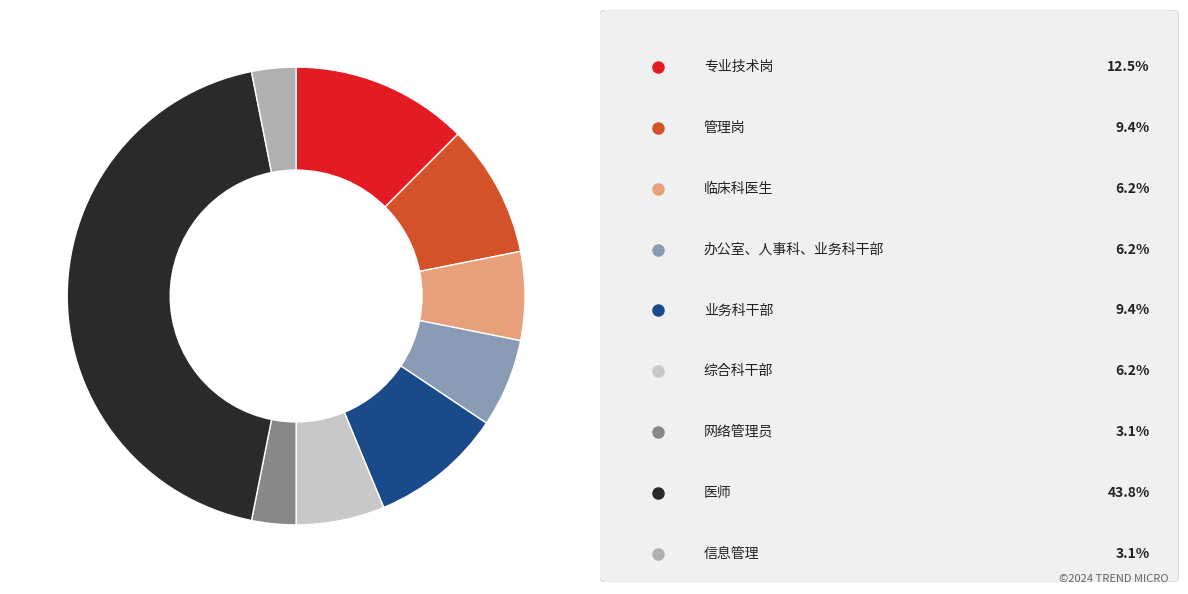

Is there any slice that represents more than half of the pie?

No